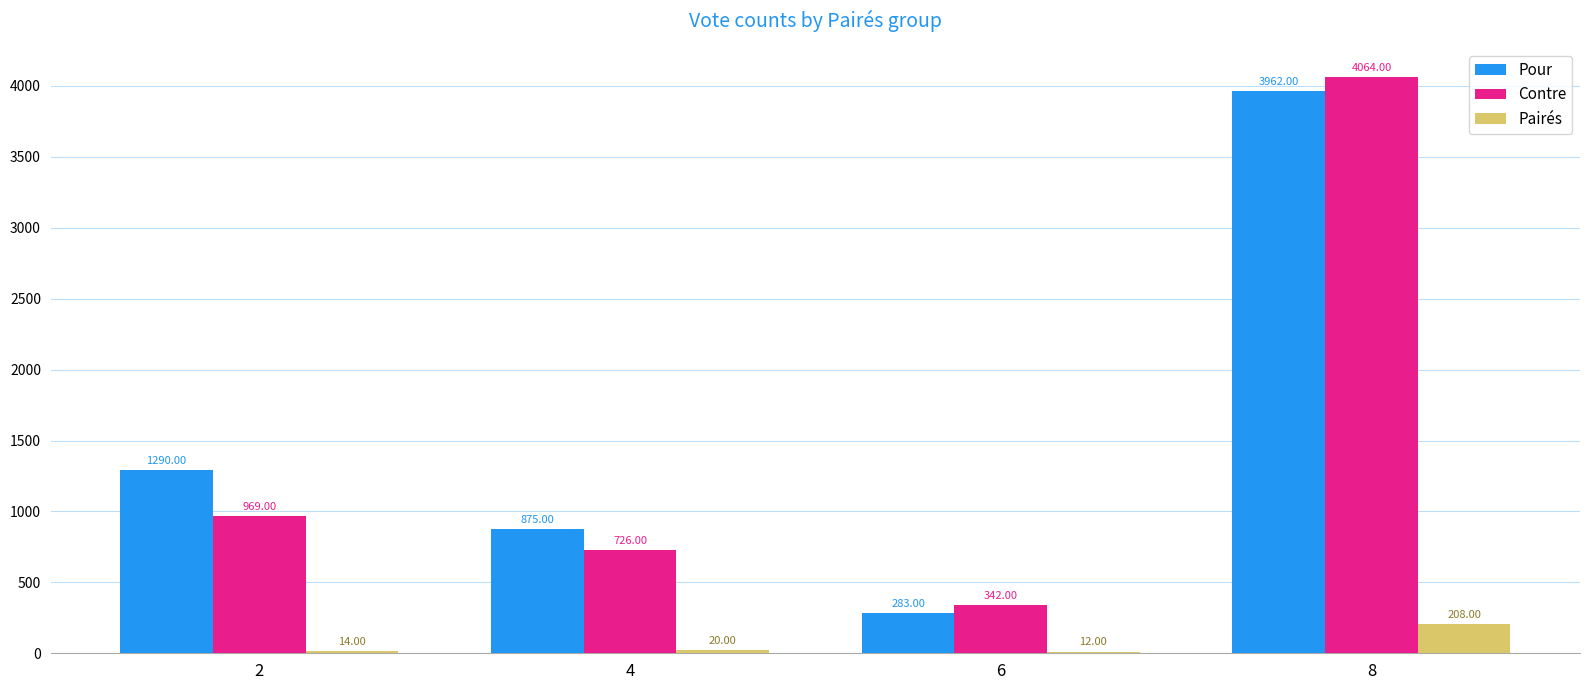

Which series has the largest total across all categories?

Pour